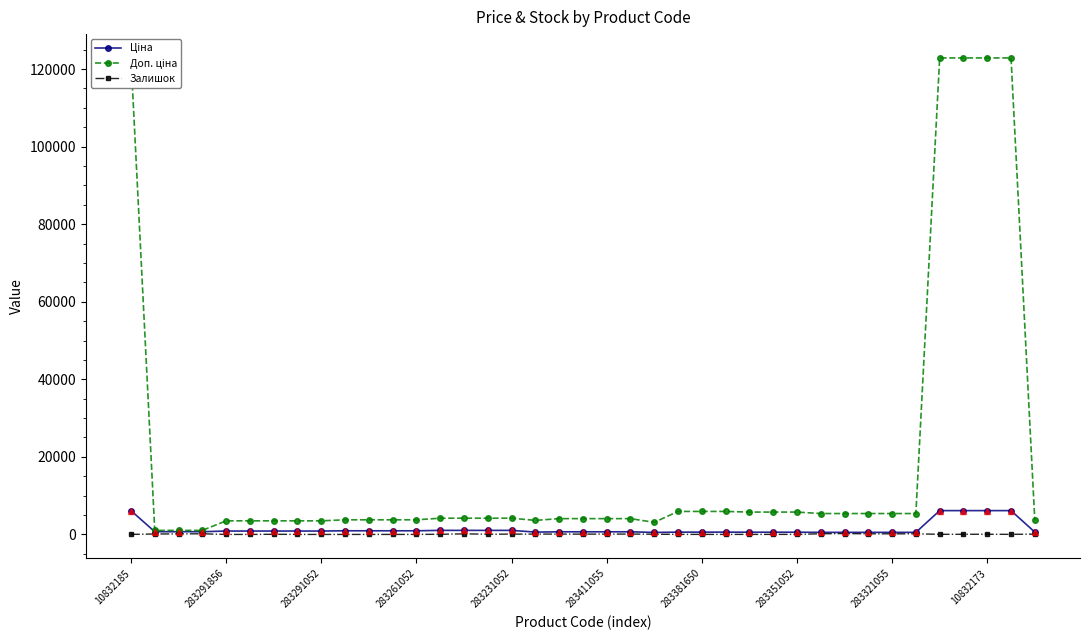

What is the spread (max minus min) of values at 26?

5753.8